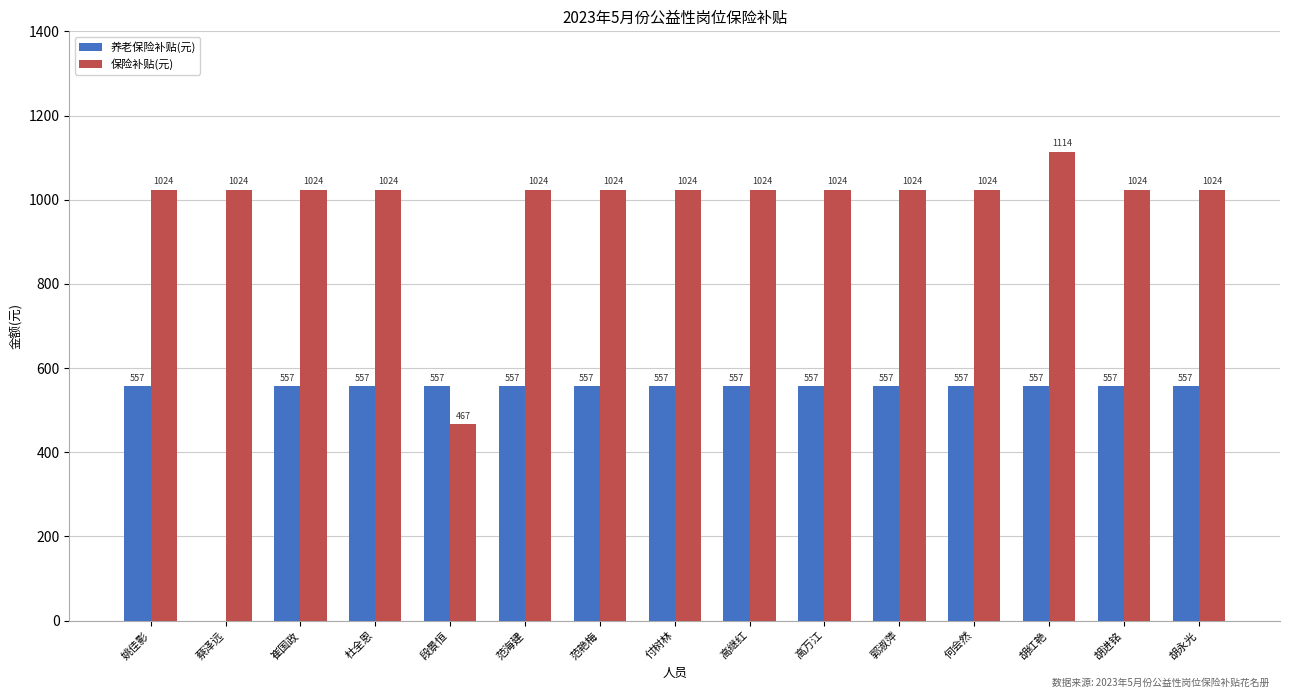

True or false: 养老保险补贴(元) has a value of 556.8 at 范海建.

True